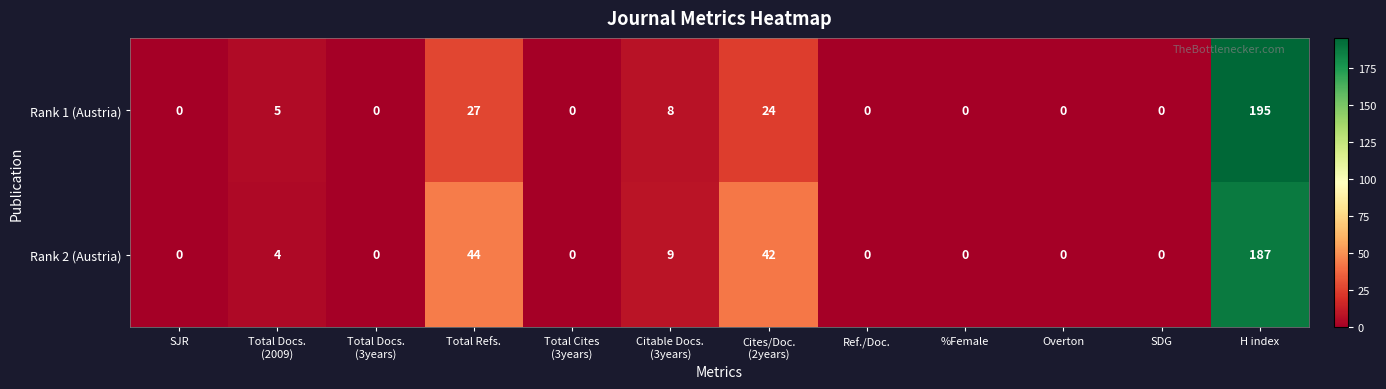

What is the approximate value of Rank 2 (Austria) at H index?

187